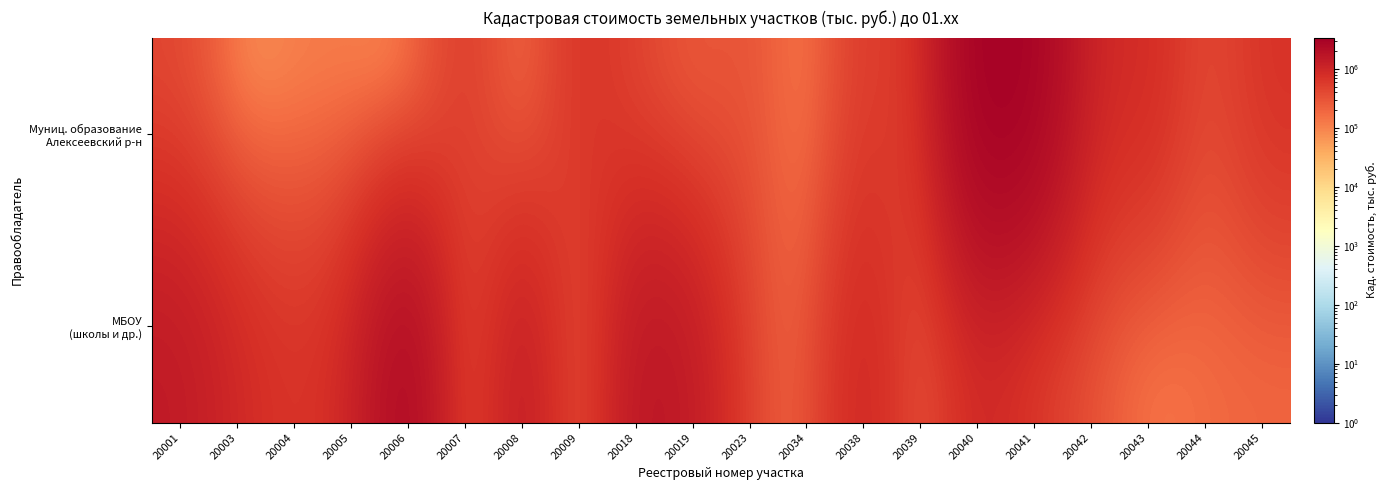

Rank the series at 20041 from lowest to highest value.

МБОУ (школы и др.), Муниц. образование Алексеевский р-н